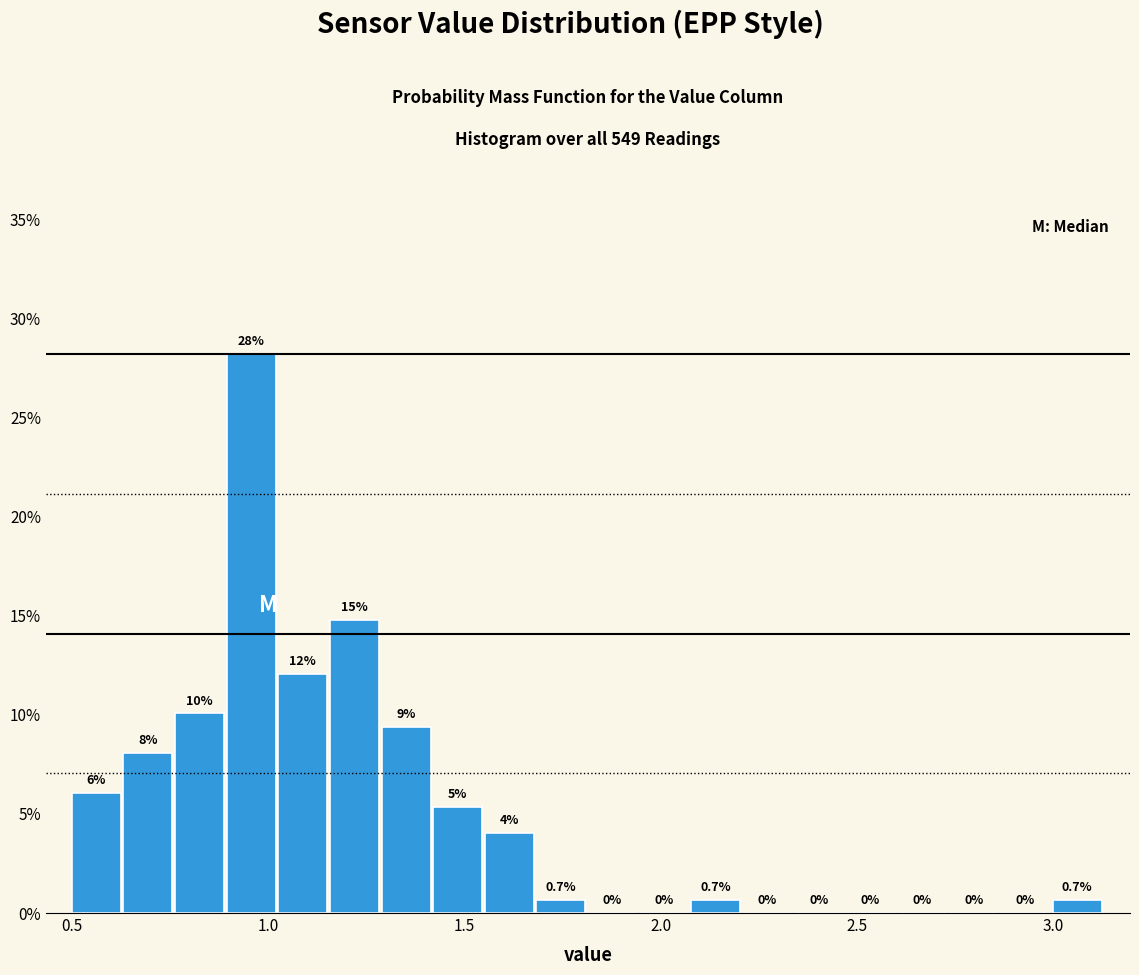

Around what value on the x-axis is the tallest bar? Give the approximate position of its centre, as read against the axis.

0.95